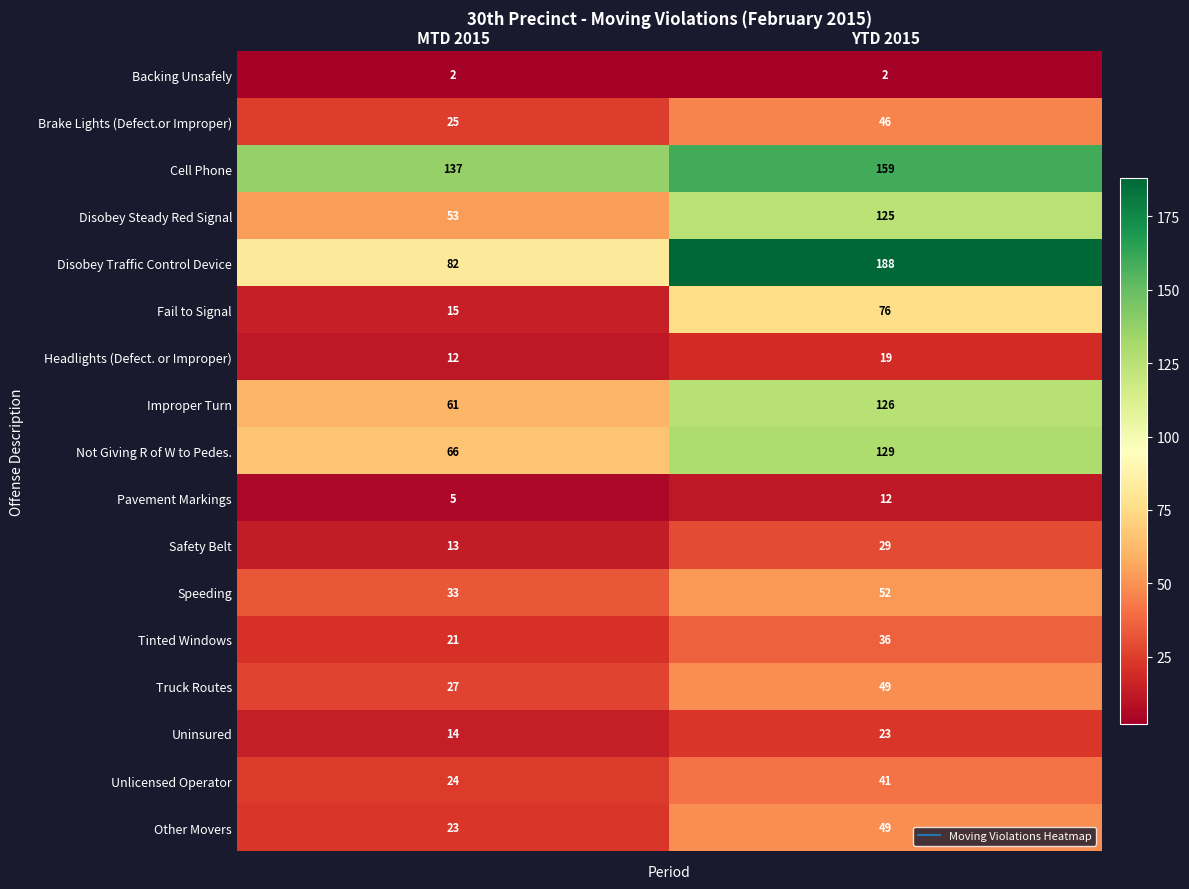

At MTD 2015, list the series in order from smallest to largest.

Backing Unsafely, Pavement Markings, Headlights (Defect. or Improper), Safety Belt, Uninsured, Fail to Signal, Tinted Windows, Other Movers, Unlicensed Operator, Brake Lights (Defect.or Improper), Truck Routes, Speeding, Disobey Steady Red Signal, Improper Turn, Not Giving R of W to Pedes., Disobey Traffic Control Device, Cell Phone